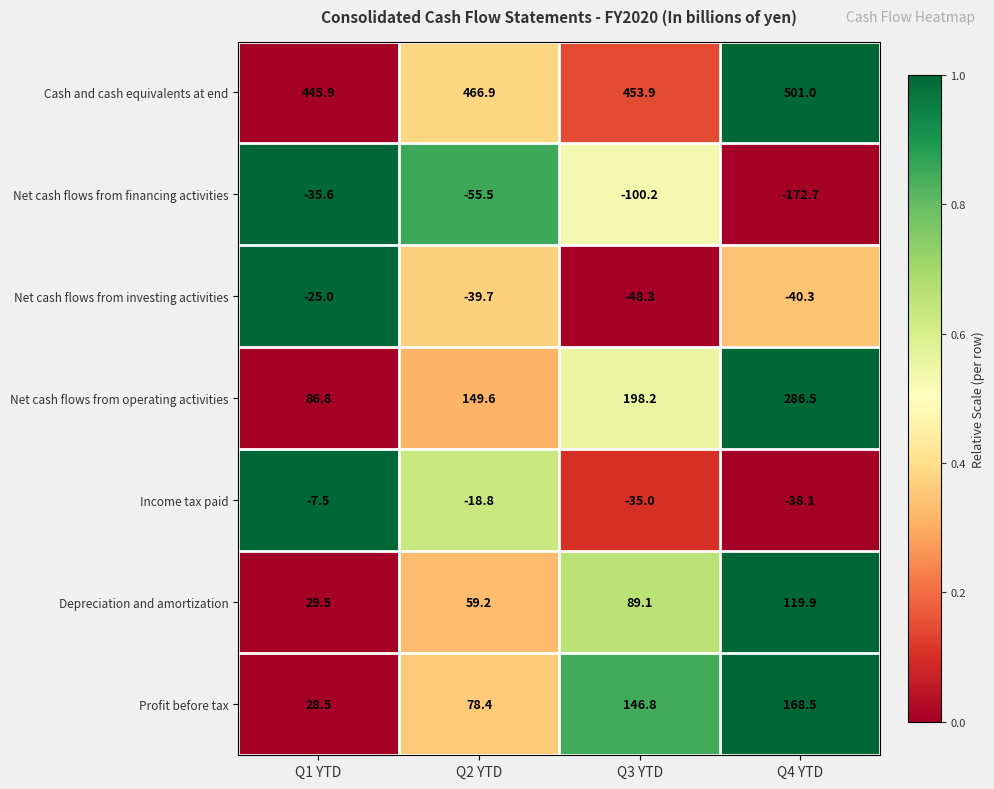

Rank the series at Q3 YTD from lowest to highest value.

Net cash flows from financing activities, Net cash flows from investing activities, Income tax paid, Depreciation and amortization, Profit before tax, Net cash flows from operating activities, Cash and cash equivalents at end